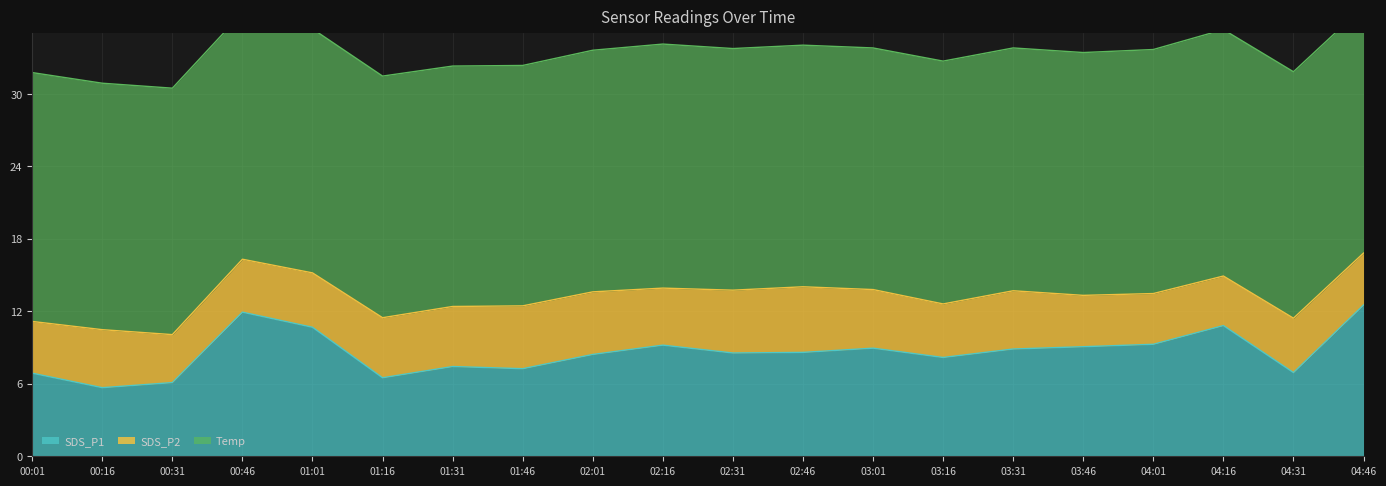

Between 00:31 and 04:01, which series saw the biggest shift?

SDS_P1